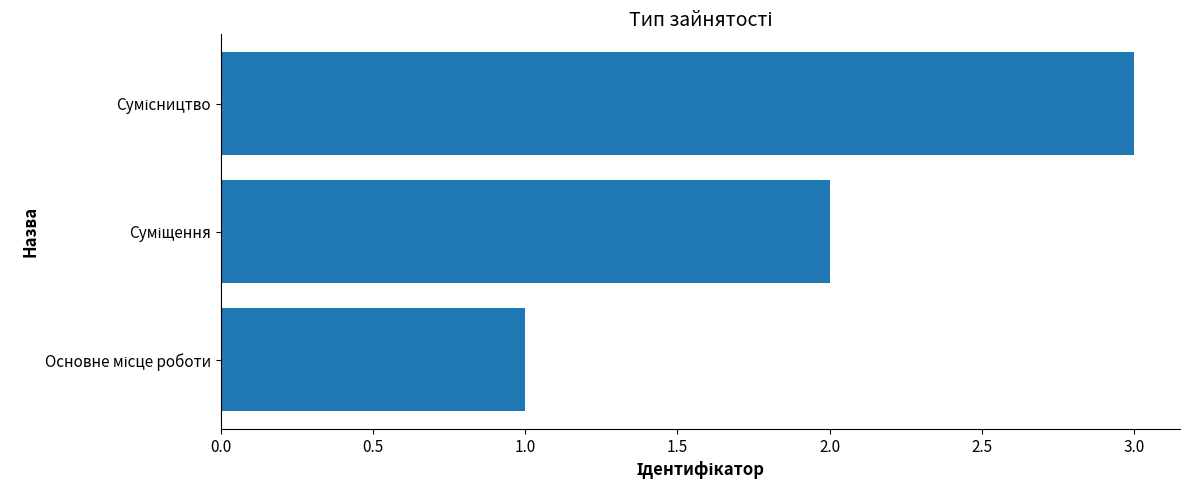

What is the sum of all values?

6